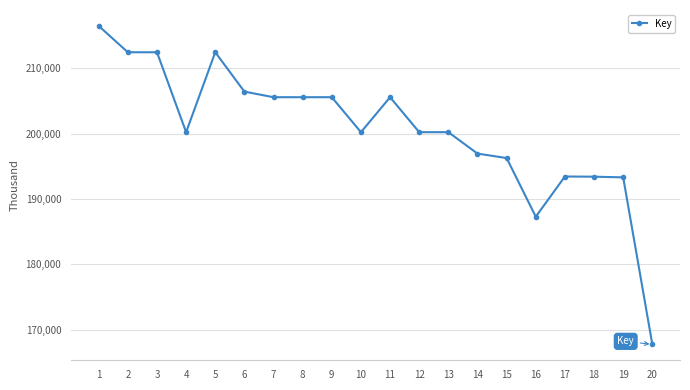

What is the difference between the second highest and minimum values?

44714.5